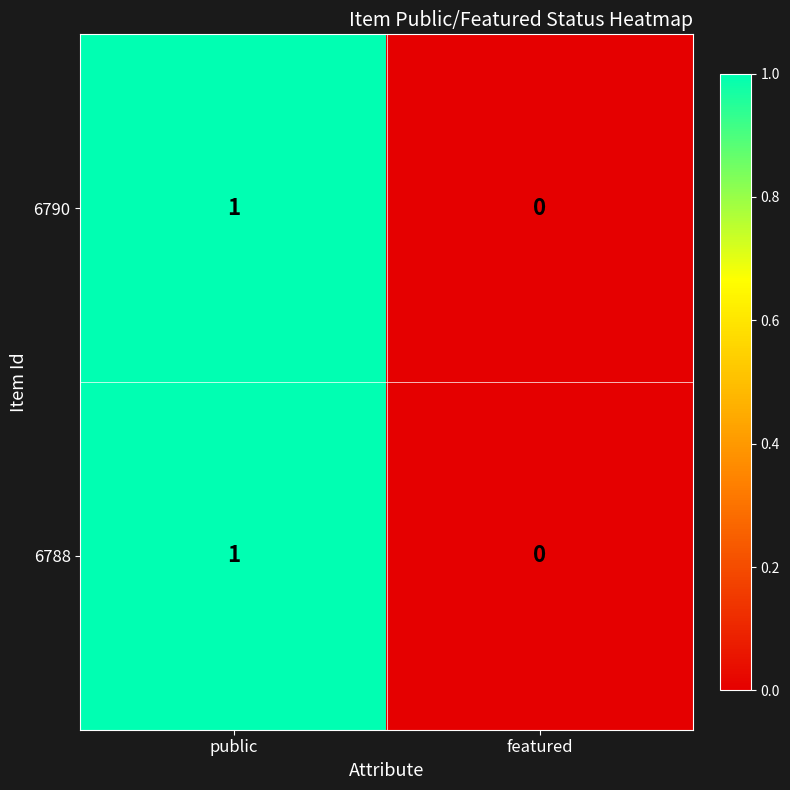

True or false: 6788 has a value of 1 at public.

True